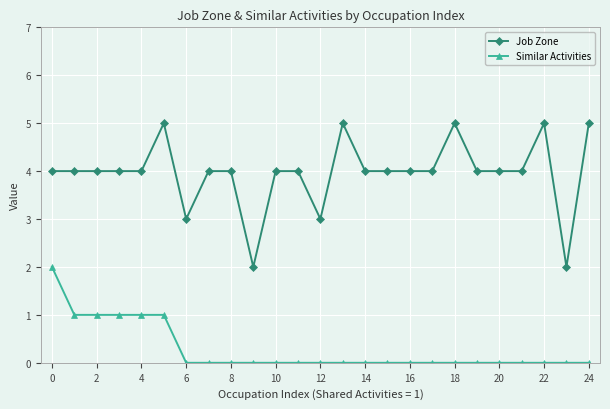

Which series has the largest total across all categories?

Job Zone